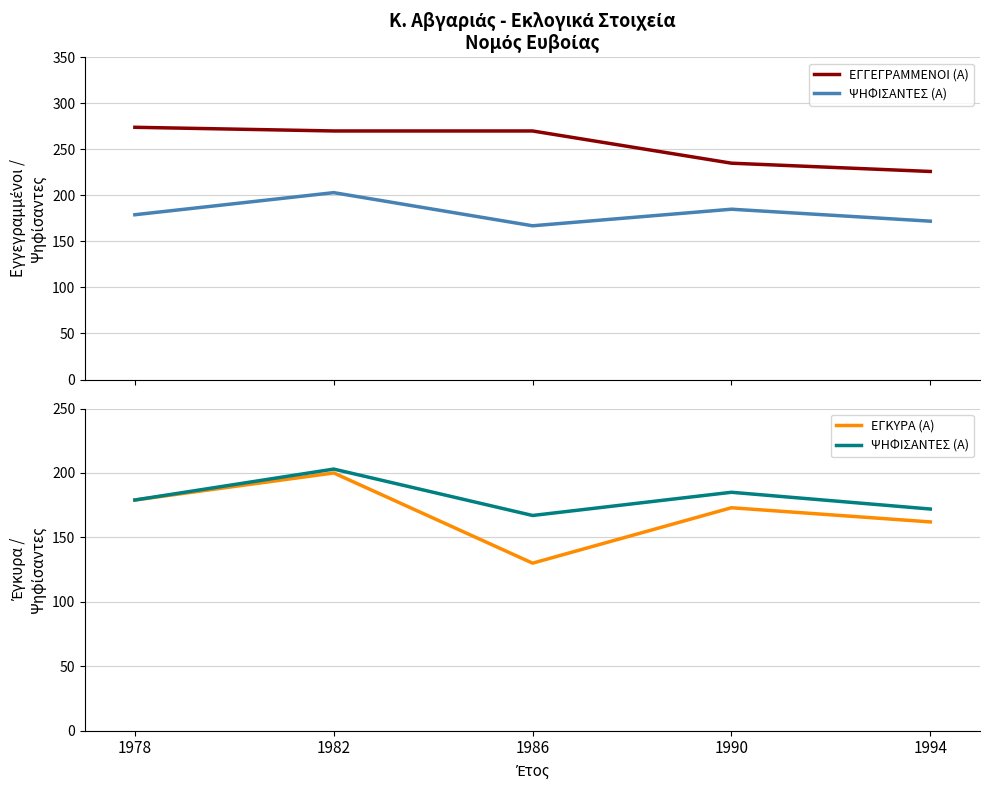

What is the total value across all series at 1994?

560